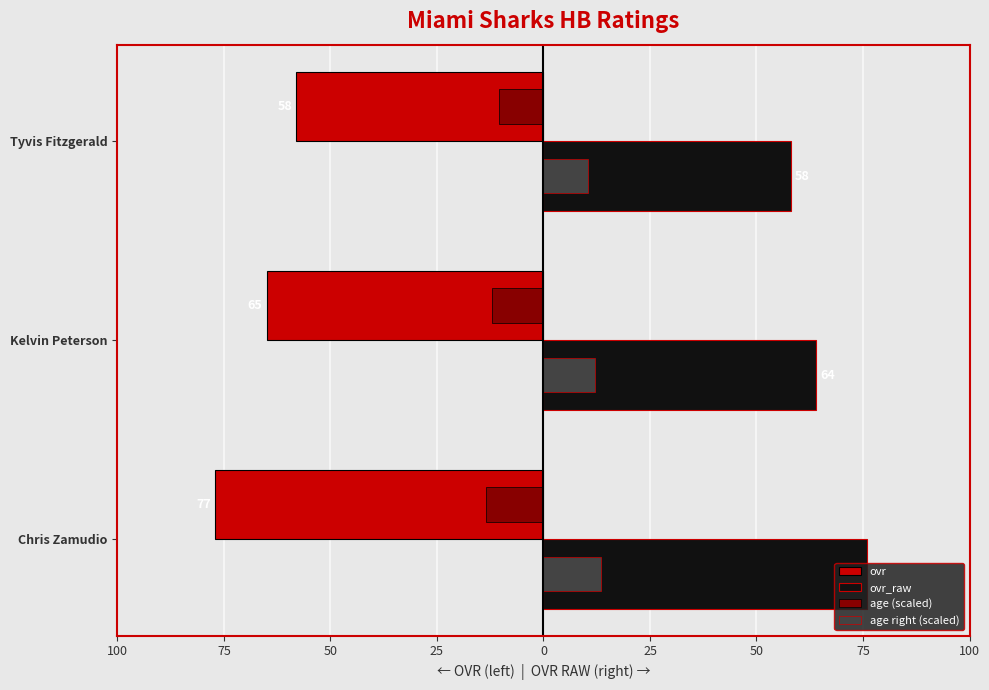

What are all the series names shown in the legend?

ovr, ovr_raw, age (scaled), age right (scaled)